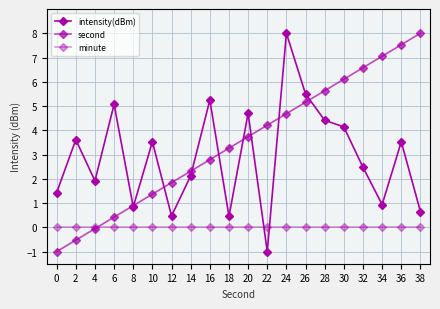

Rank the series by their average value, from lowest to highest.

minute, intensity(dBm), second